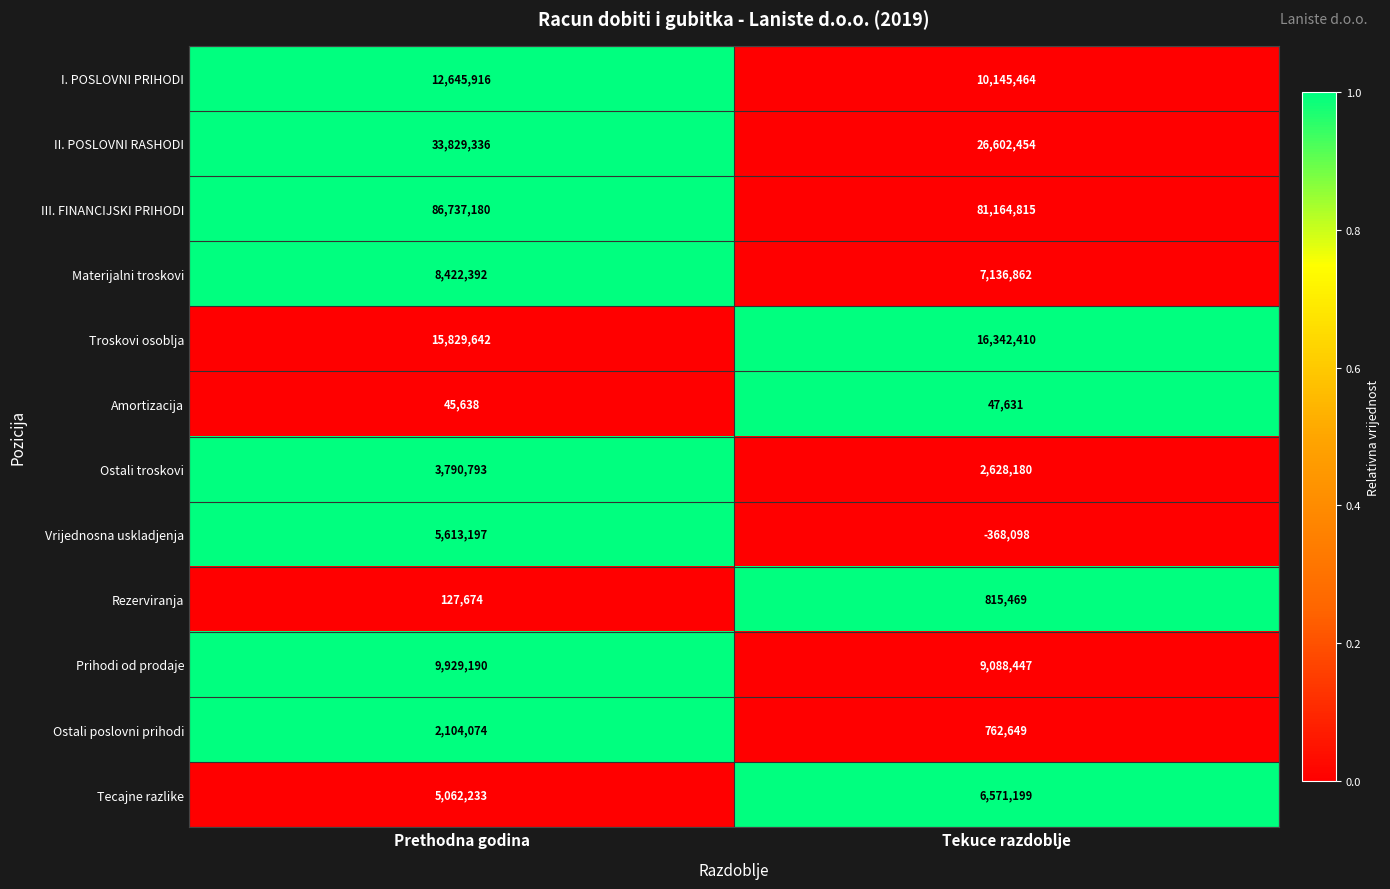

What is the approximate value of Troskovi osoblja at Tekuce razdoblje?

16342410